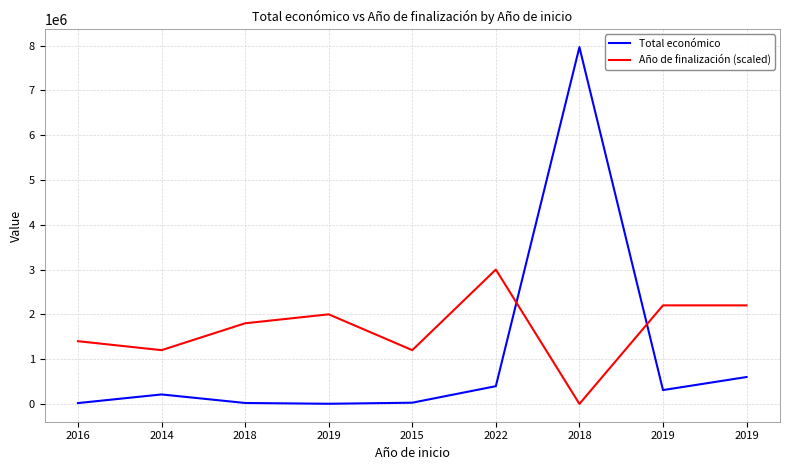

What are all the series names shown in the legend?

Total económico, Año de finalización (scaled)